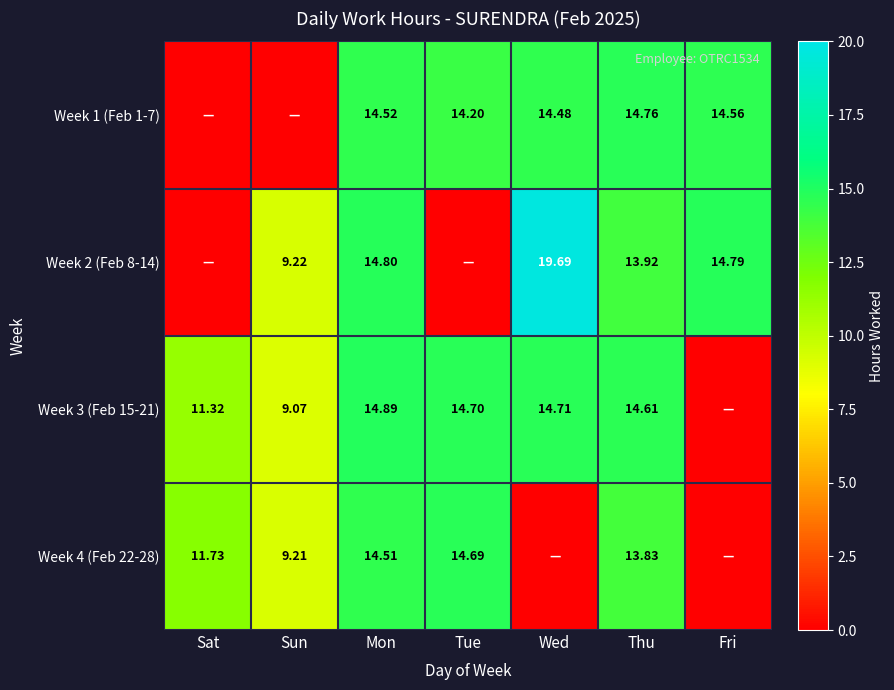

Is the value of Week 3 (Feb 15-21) at Wed greater than the value of Week 4 (Feb 22-28) at Sun?

Yes